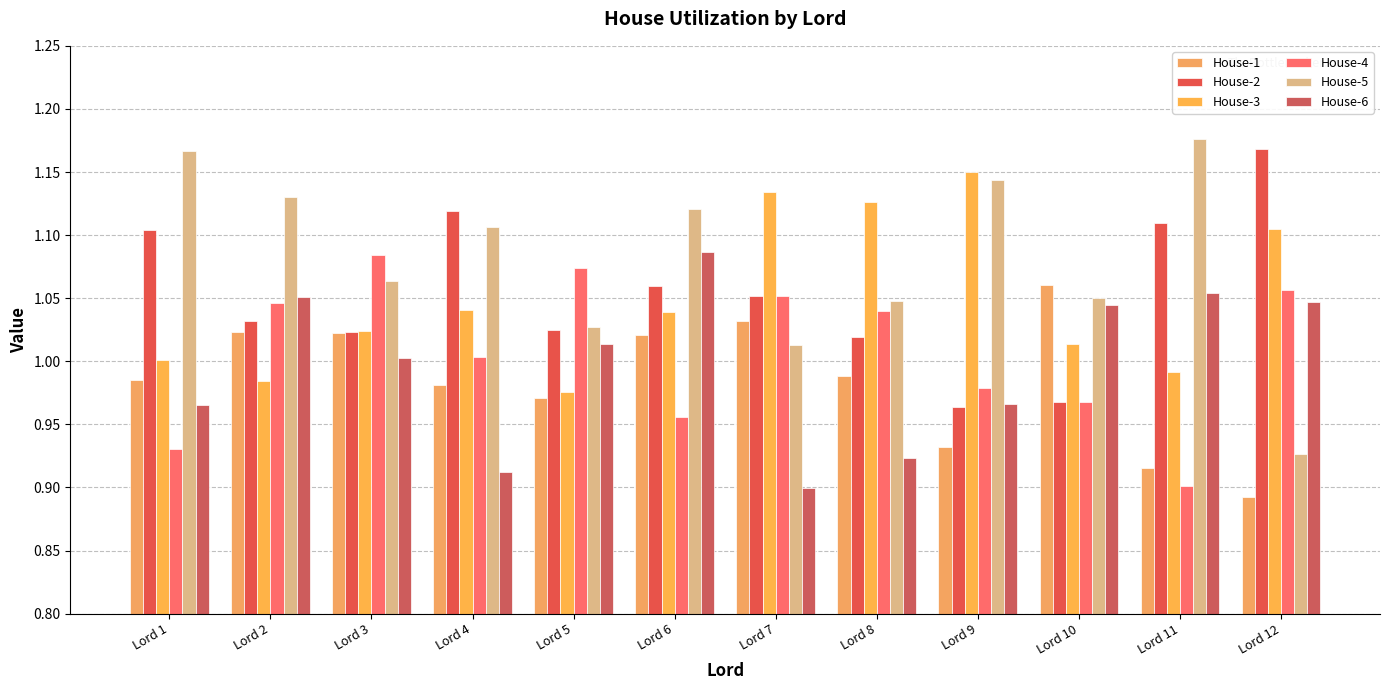

Rank the series by their maximum value, from lowest to highest.

House-1, House-4, House-6, House-3, House-2, House-5